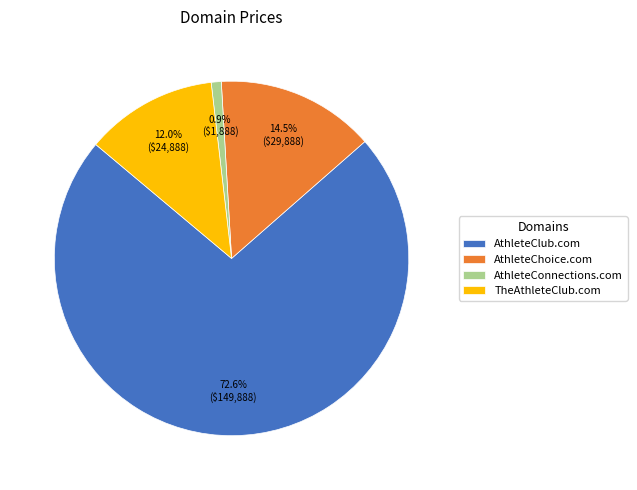

Which category accounts for the majority?

AthleteClub.com